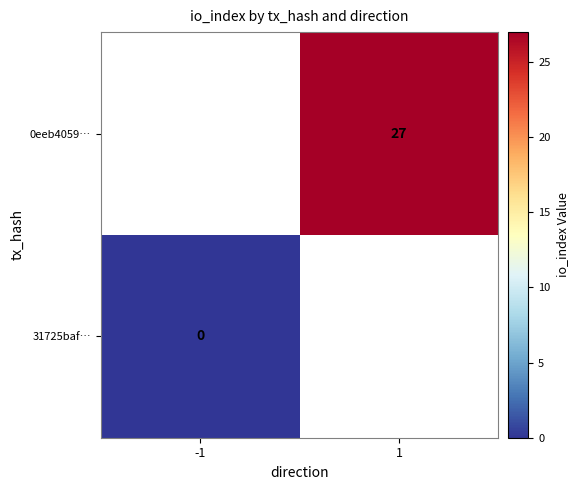

Rank the series by their average value, from highest to lowest.

31725baf…, 0eeb4059…